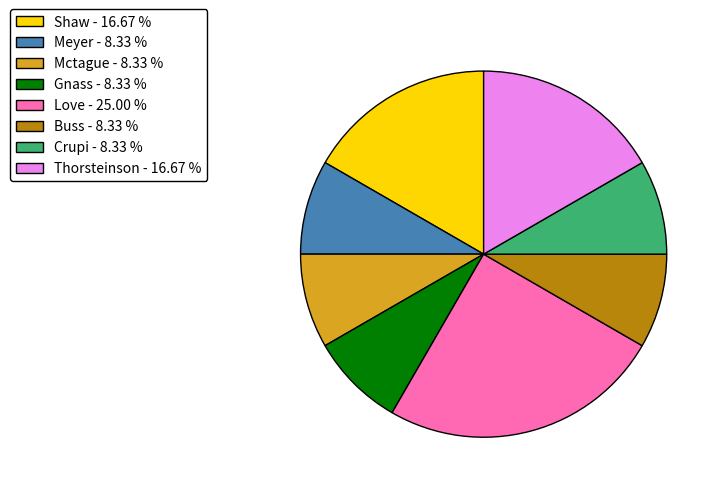

Is the sum of Gnass - 8.33 % and Love - 25.00 % greater than half?

No